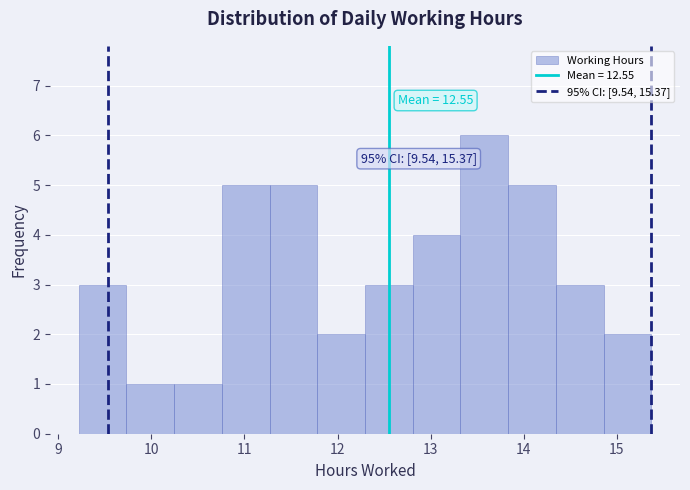

Over which range of the x-axis is the bar tallest?

13.3 to 13.8